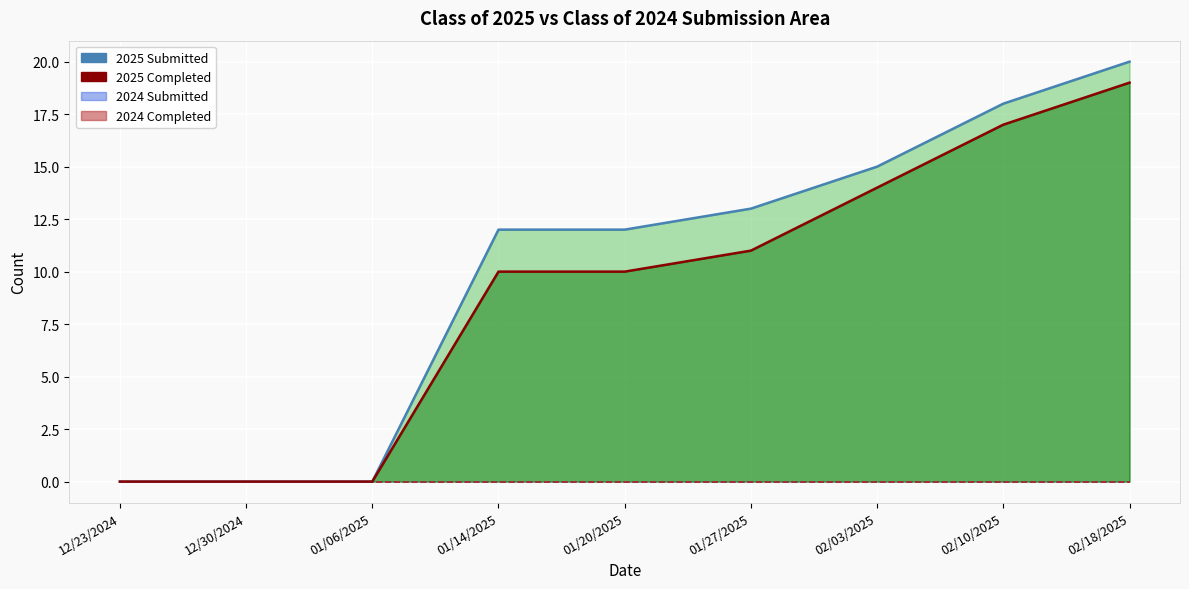

Reading right to left, transcribe all the data shown in this chart.

Class of 2025 Submitted (line): 20	18	15	13	12	12	0	0	0
Class of 2025 Completed (line): 19	17	14	11	10	10	0	0	0
Class of 2024 Submitted: 0	0	0	0	0	0	0	0	0
Class of 2024 Completed: 0	0	0	0	0	0	0	0	0